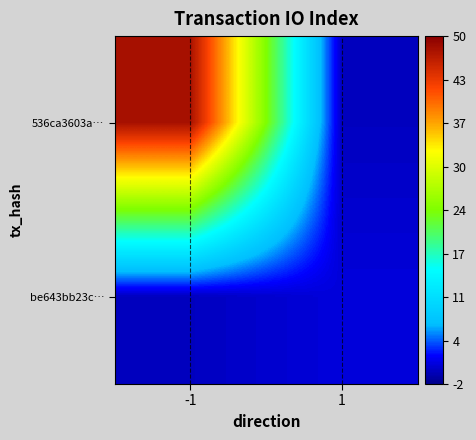

List the series in order of their peak value, highest first.

536ca3603a…, be643bb23c…